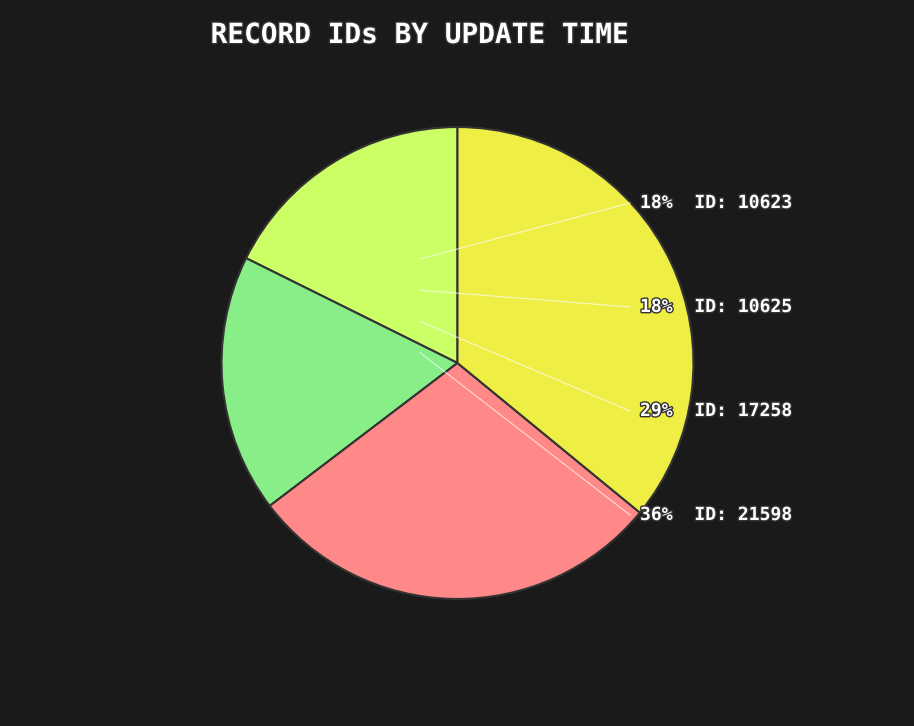

Is there a majority slice in this chart?

No